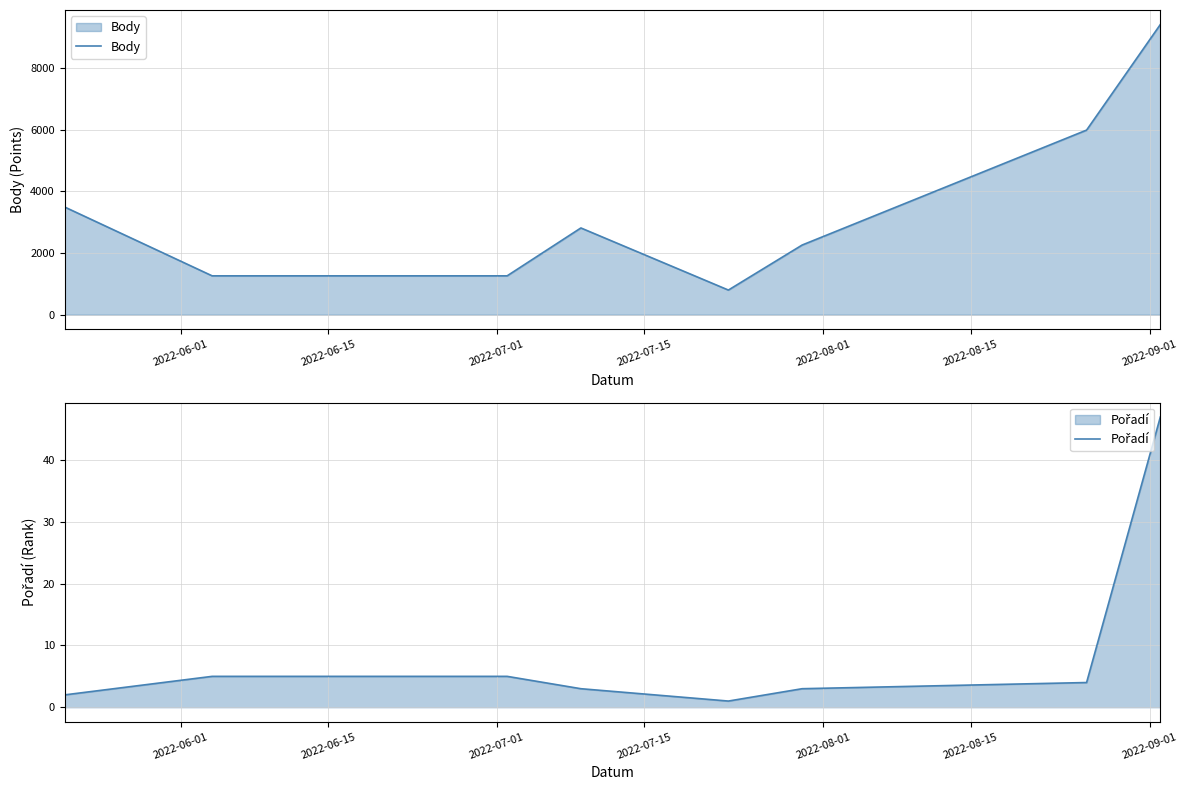

List the series in order of their peak value, lowest first.

Pořadí, Body